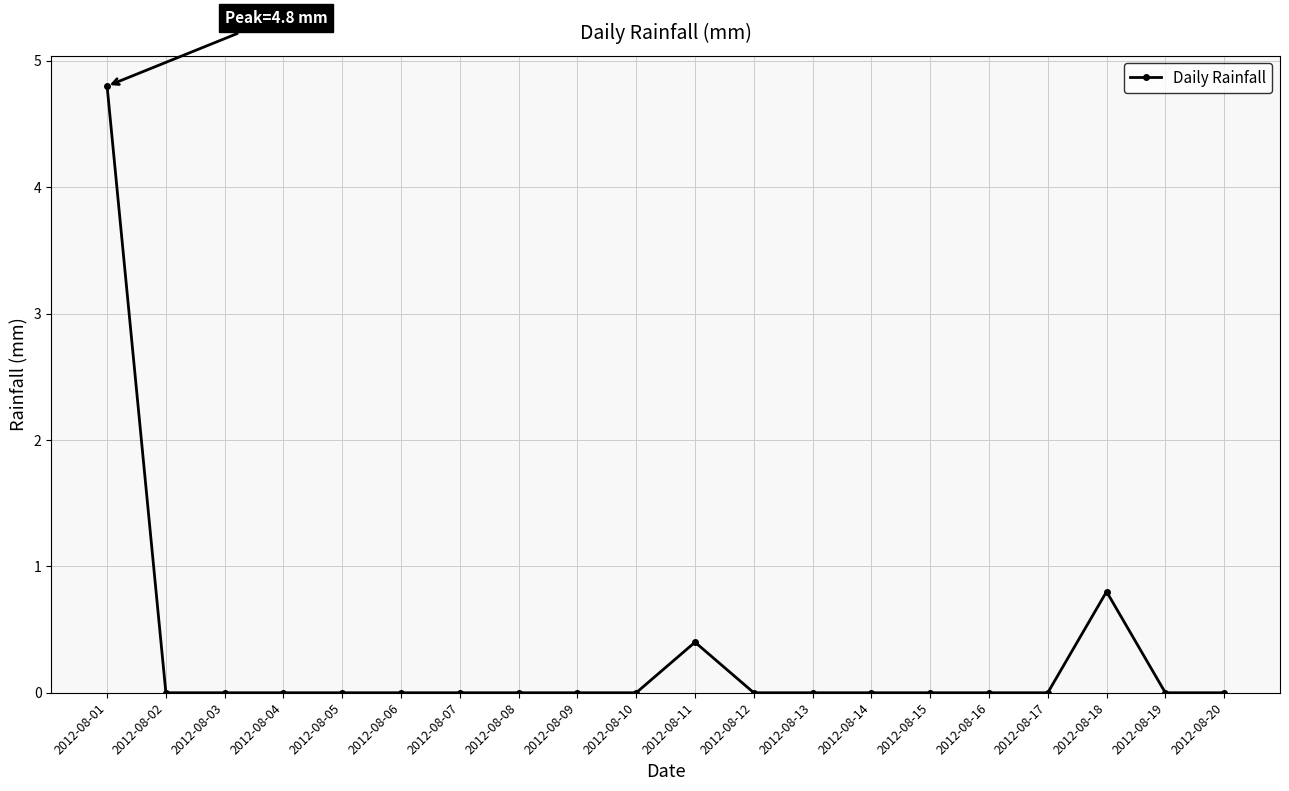

True or false: the data has more than 1 interior local peaks.

True